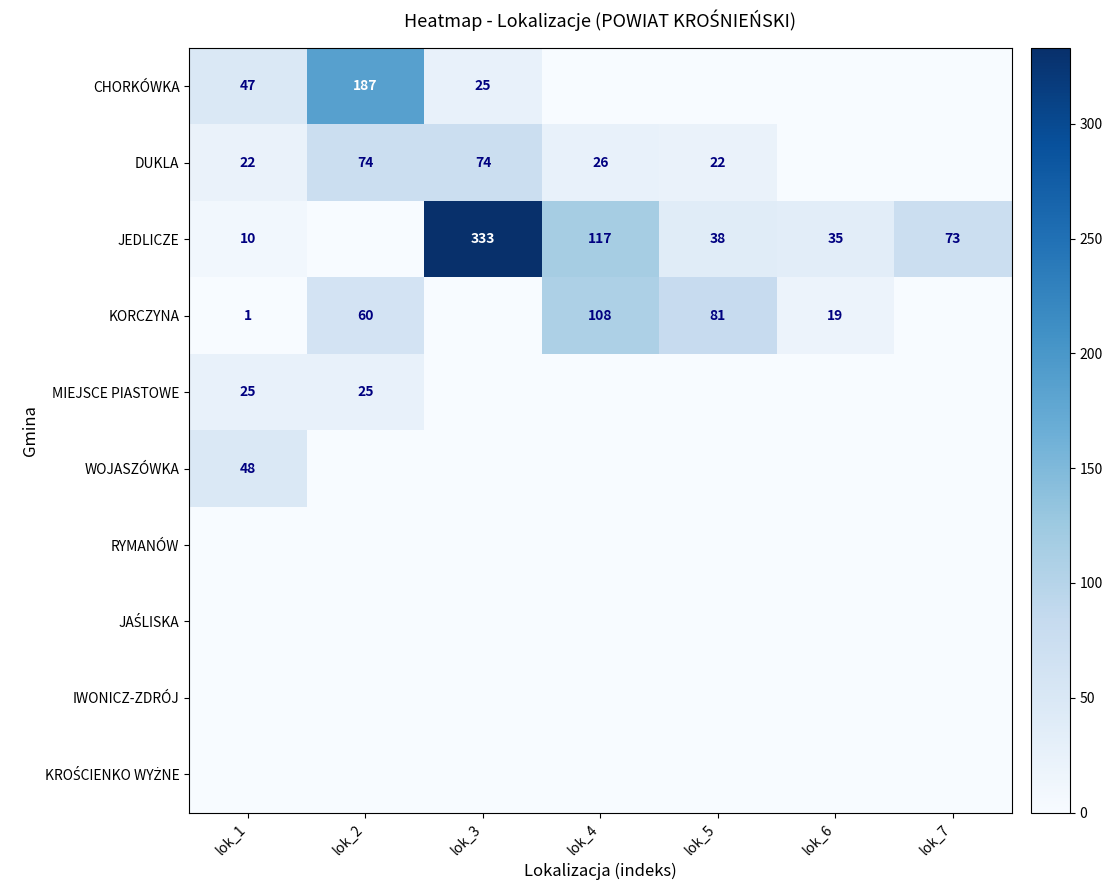

Is it true that JEDLICZE equals 7 at lok_6?

False